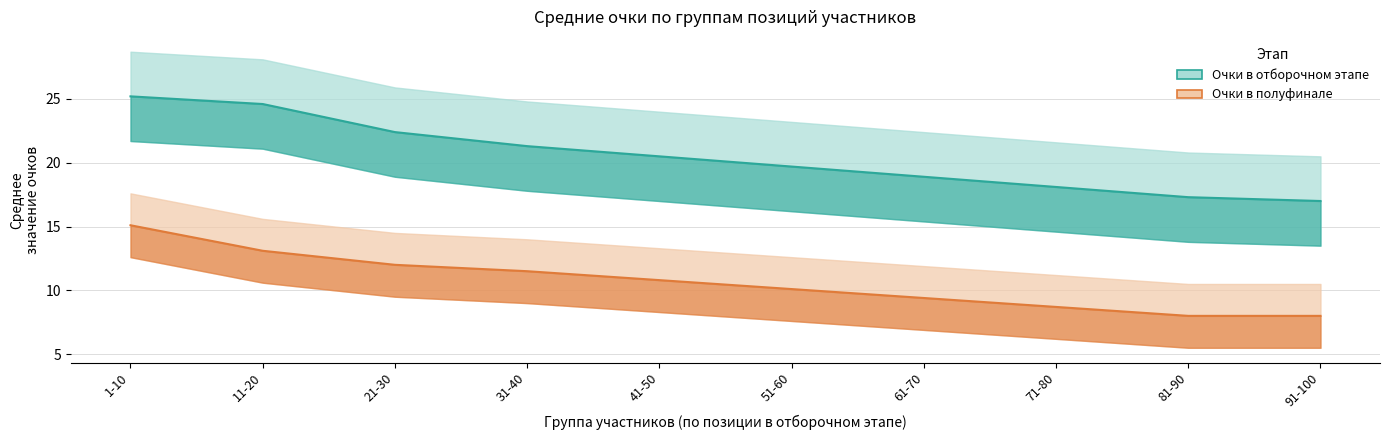

Reading left to right, transcribe all the data shown in this chart.

Очки в отборочном этапе: 1-10=25.2	11-20=24.6	21-30=22.4	31-40=21.3	41-50=20.5	51-60=19.7	61-70=18.9	71-80=18.1	81-90=17.3	91-100=17.0
Очки в полуфинале: 1-10=15.1	11-20=13.1	21-30=12.0	31-40=11.5	41-50=10.8	51-60=10.1	61-70=9.4	71-80=8.7	81-90=8.0	91-100=8.0